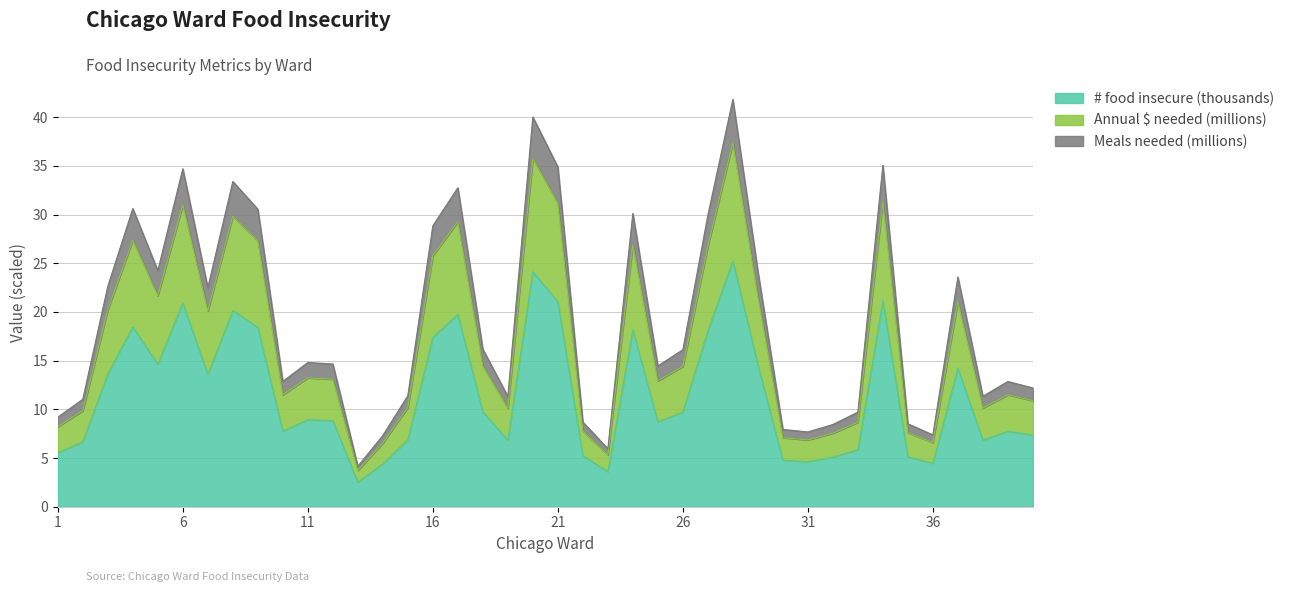

Reading left to right, transcribe all the data shown in this chart.

# food insecure (rounded): 1=5.5	2=6.7	3=13.7	4=18.5	5=14.6	6=20.9	7=13.6	8=20.1	9=18.4	10=7.8	11=8.9	12=8.8	13=2.5	14=4.4	15=6.9	16=17.4	17=19.8	18=9.8	19=6.8	20=24.1	21=21.0	22=5.2	23=3.6	24=18.2	25=8.7	26=9.7	27=18.0	28=25.2	29=14.6	30=4.8	31=4.6	32=5.1	33=5.9	34=21.1	35=5.1	36=4.4	37=14.2	38=6.8	39=7.8	40=7.4
Annual $ needed: 1=8.2	2=9.9	3=20.2	4=27.4	5=21.7	6=31.0	7=20.1	8=29.8	9=27.3	10=11.5	11=13.2	12=13.1	13=3.7	14=6.5	15=10.2	16=25.8	17=29.3	18=14.5	19=10.1	20=35.8	21=31.2	22=7.8	23=5.3	24=26.9	25=12.9	26=14.4	27=26.7	28=37.4	29=21.6	30=7.1	31=6.9	32=7.5	33=8.7	34=31.3	35=7.6	36=6.6	37=21.1	38=10.1	39=11.5	40=10.9
Meals needed: 1=9.2	2=11.0	3=22.6	4=30.6	5=24.2	6=34.7	7=22.5	8=33.4	9=30.6	10=12.9	11=14.8	12=14.7	13=4.2	14=7.3	15=11.4	16=28.8	17=32.8	18=16.2	19=11.3	20=40.0	21=34.9	22=8.7	23=6.0	24=30.1	25=14.5	26=16.1	27=29.9	28=41.8	29=24.2	30=7.9	31=7.7	32=8.4	33=9.7	34=35.1	35=8.5	36=7.4	37=23.6	38=11.3	39=12.9	40=12.2